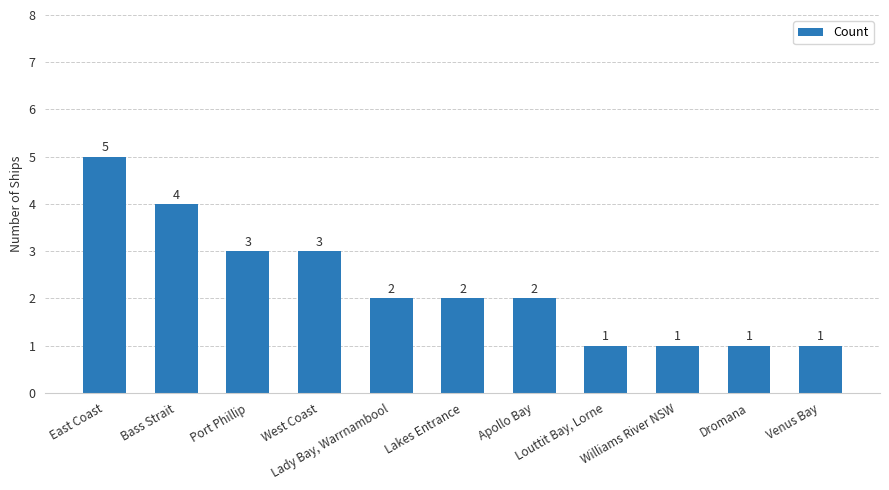

Read the value at Port Phillip.

3